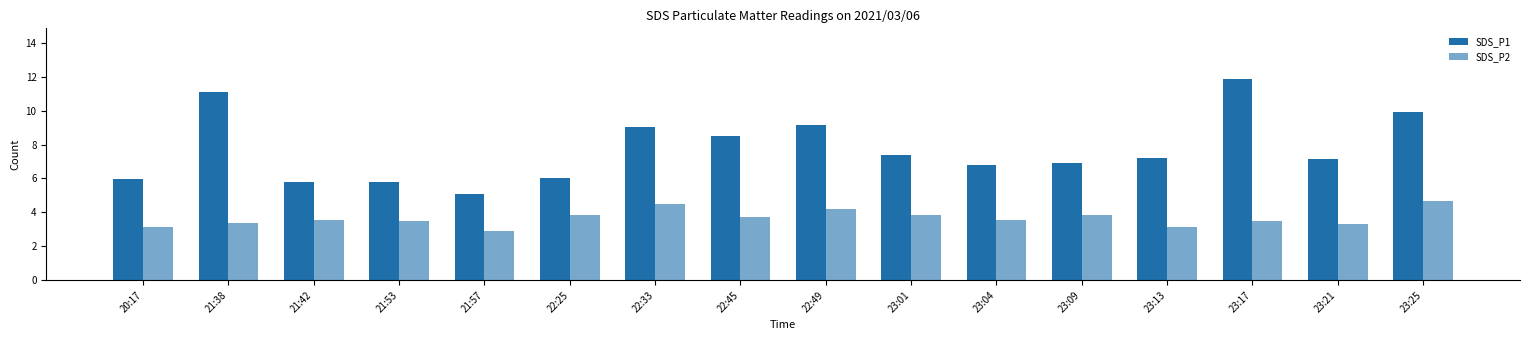

Rank the categories by SDS_P1 value from lowest to highest.

21:57, 21:53, 21:42, 20:17, 22:25, 23:04, 23:09, 23:21, 23:13, 23:01, 22:45, 22:33, 22:49, 23:25, 21:38, 23:17